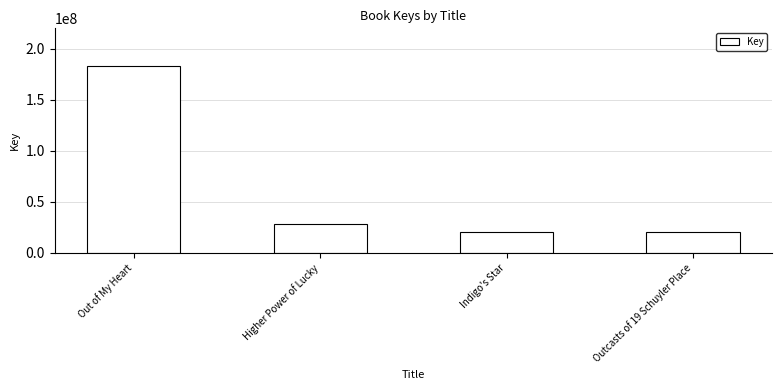

What is the greatest value displayed?

183212020